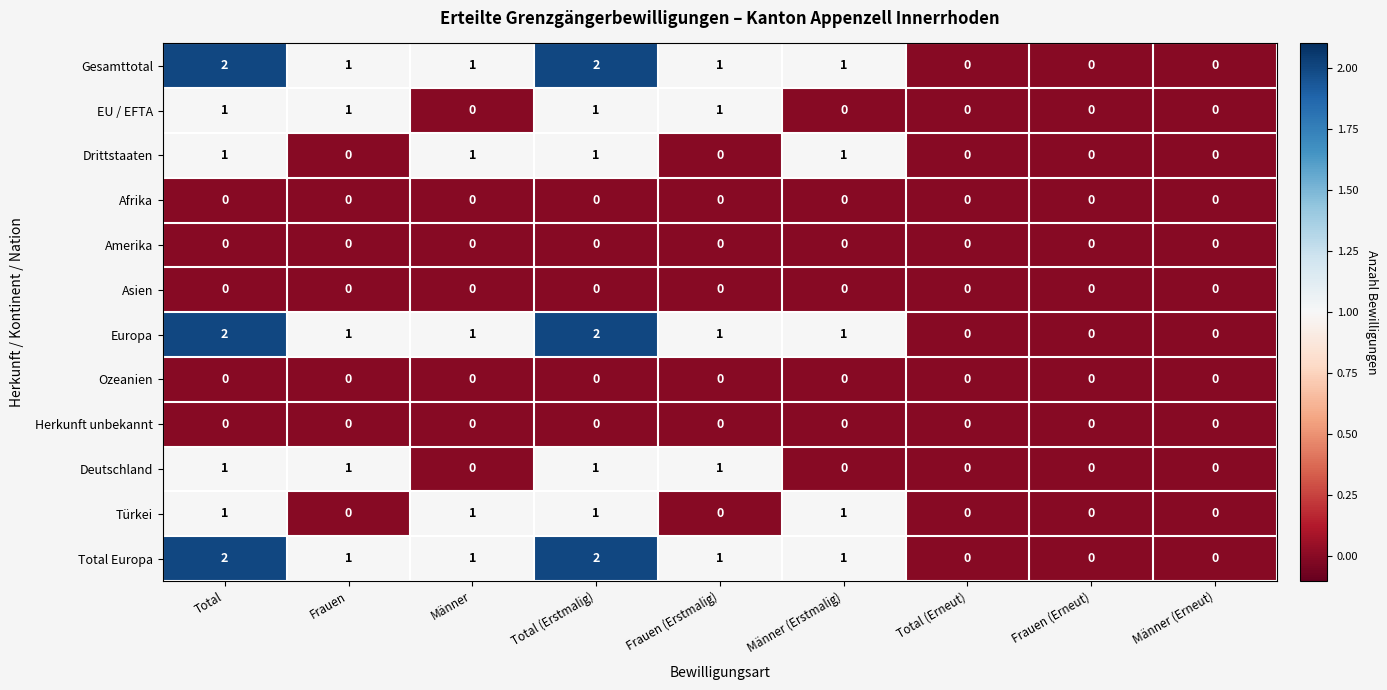

What is the total value across all series at Frauen (Erstmalig)?

5